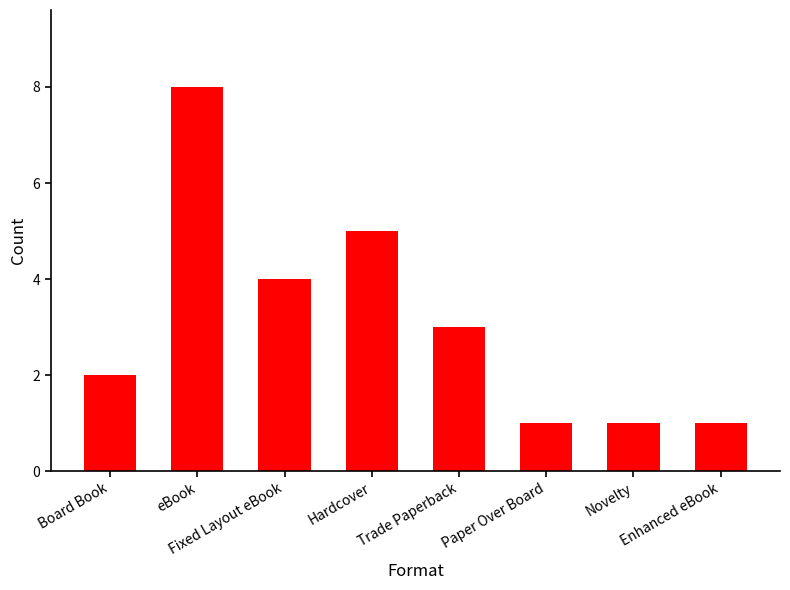

What is the sum of all values?

25